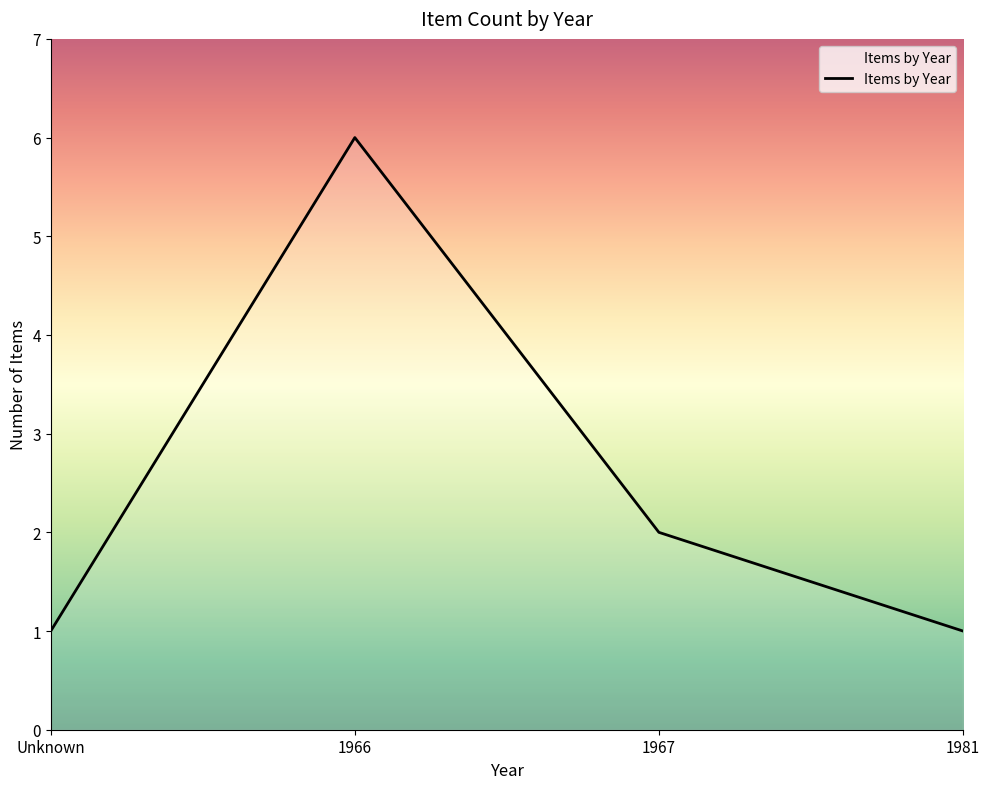

The chart shows a value of 0 at 1981. True or false?

False